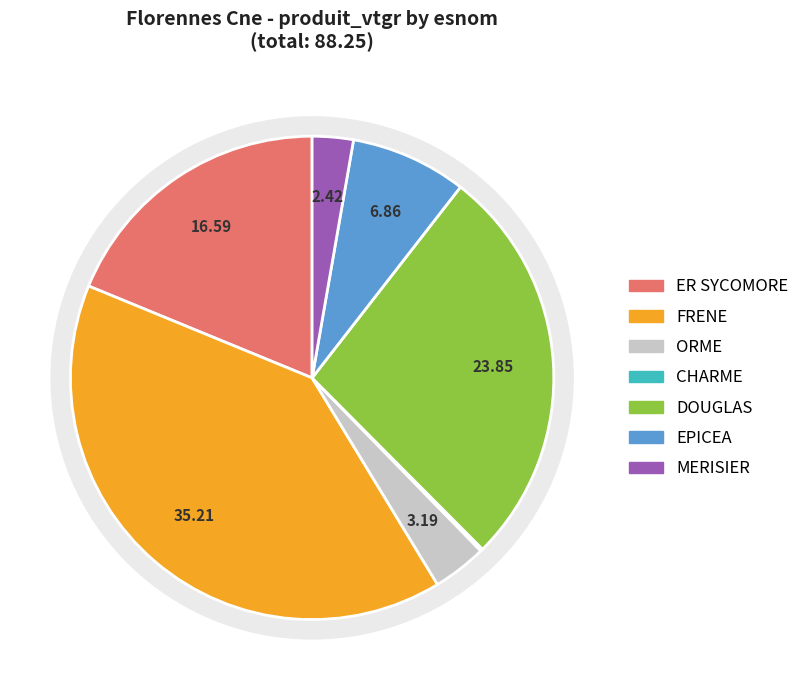

What is the smallest slice in the pie chart?

CHARME